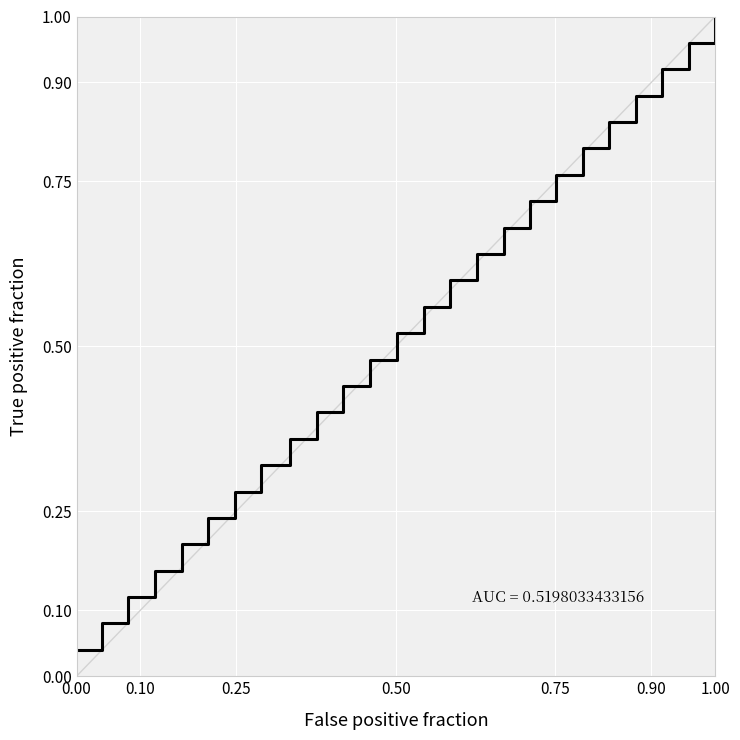

At which category does the chart reach its peak across all series?

1.00